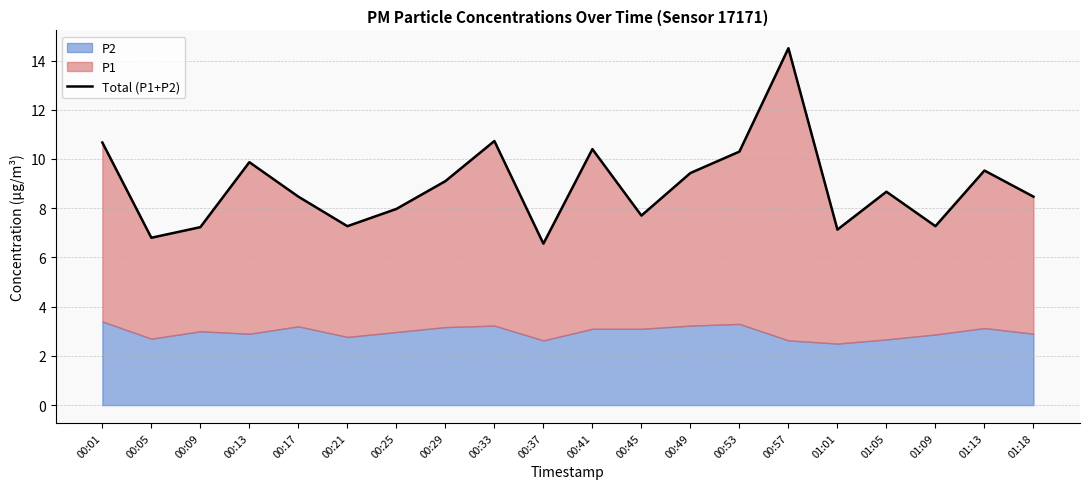

What is the maximum value shown in the chart?

14.5